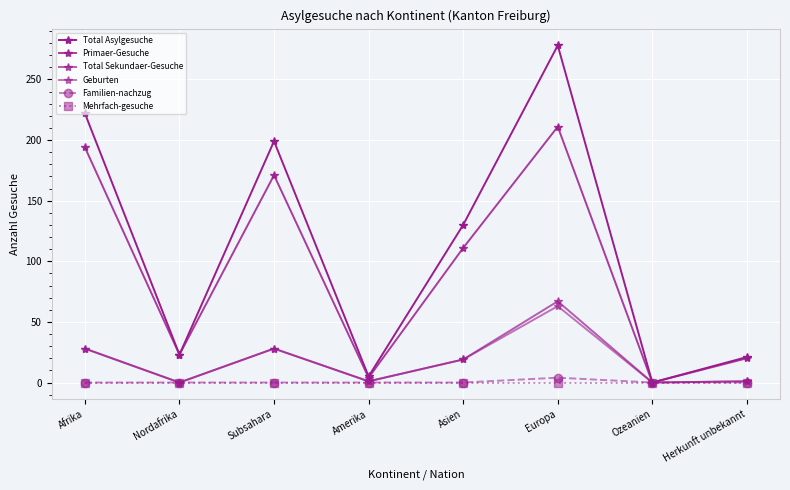

Where is the first local maximum for Geburten?

Subsahara